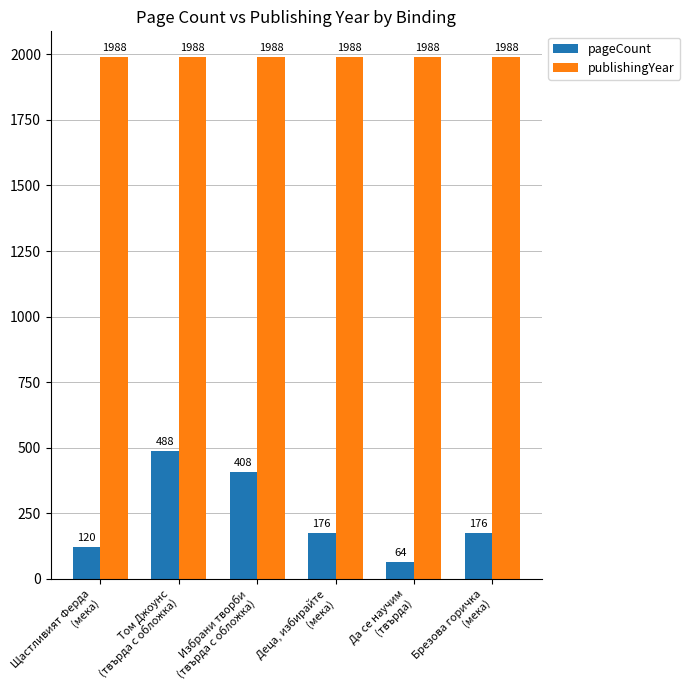

The value of pageCount at Деца, избирайте
(мека) is 176. True or false?

True